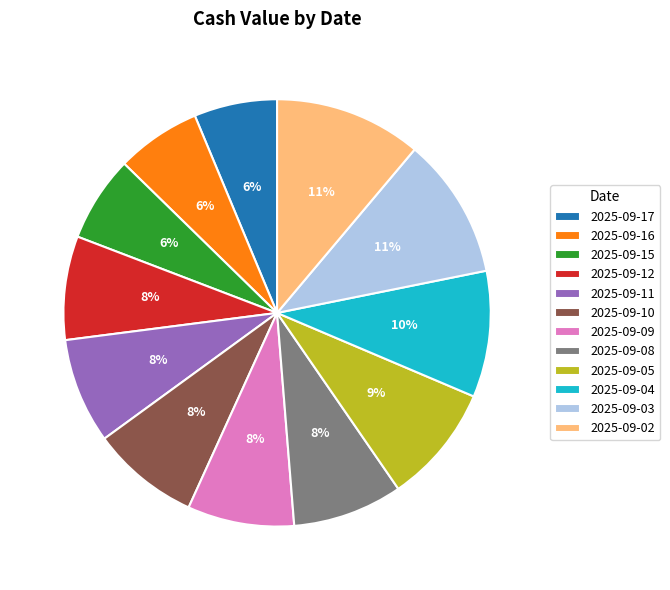

To the nearest percent, what is the average slice percentage?

8%